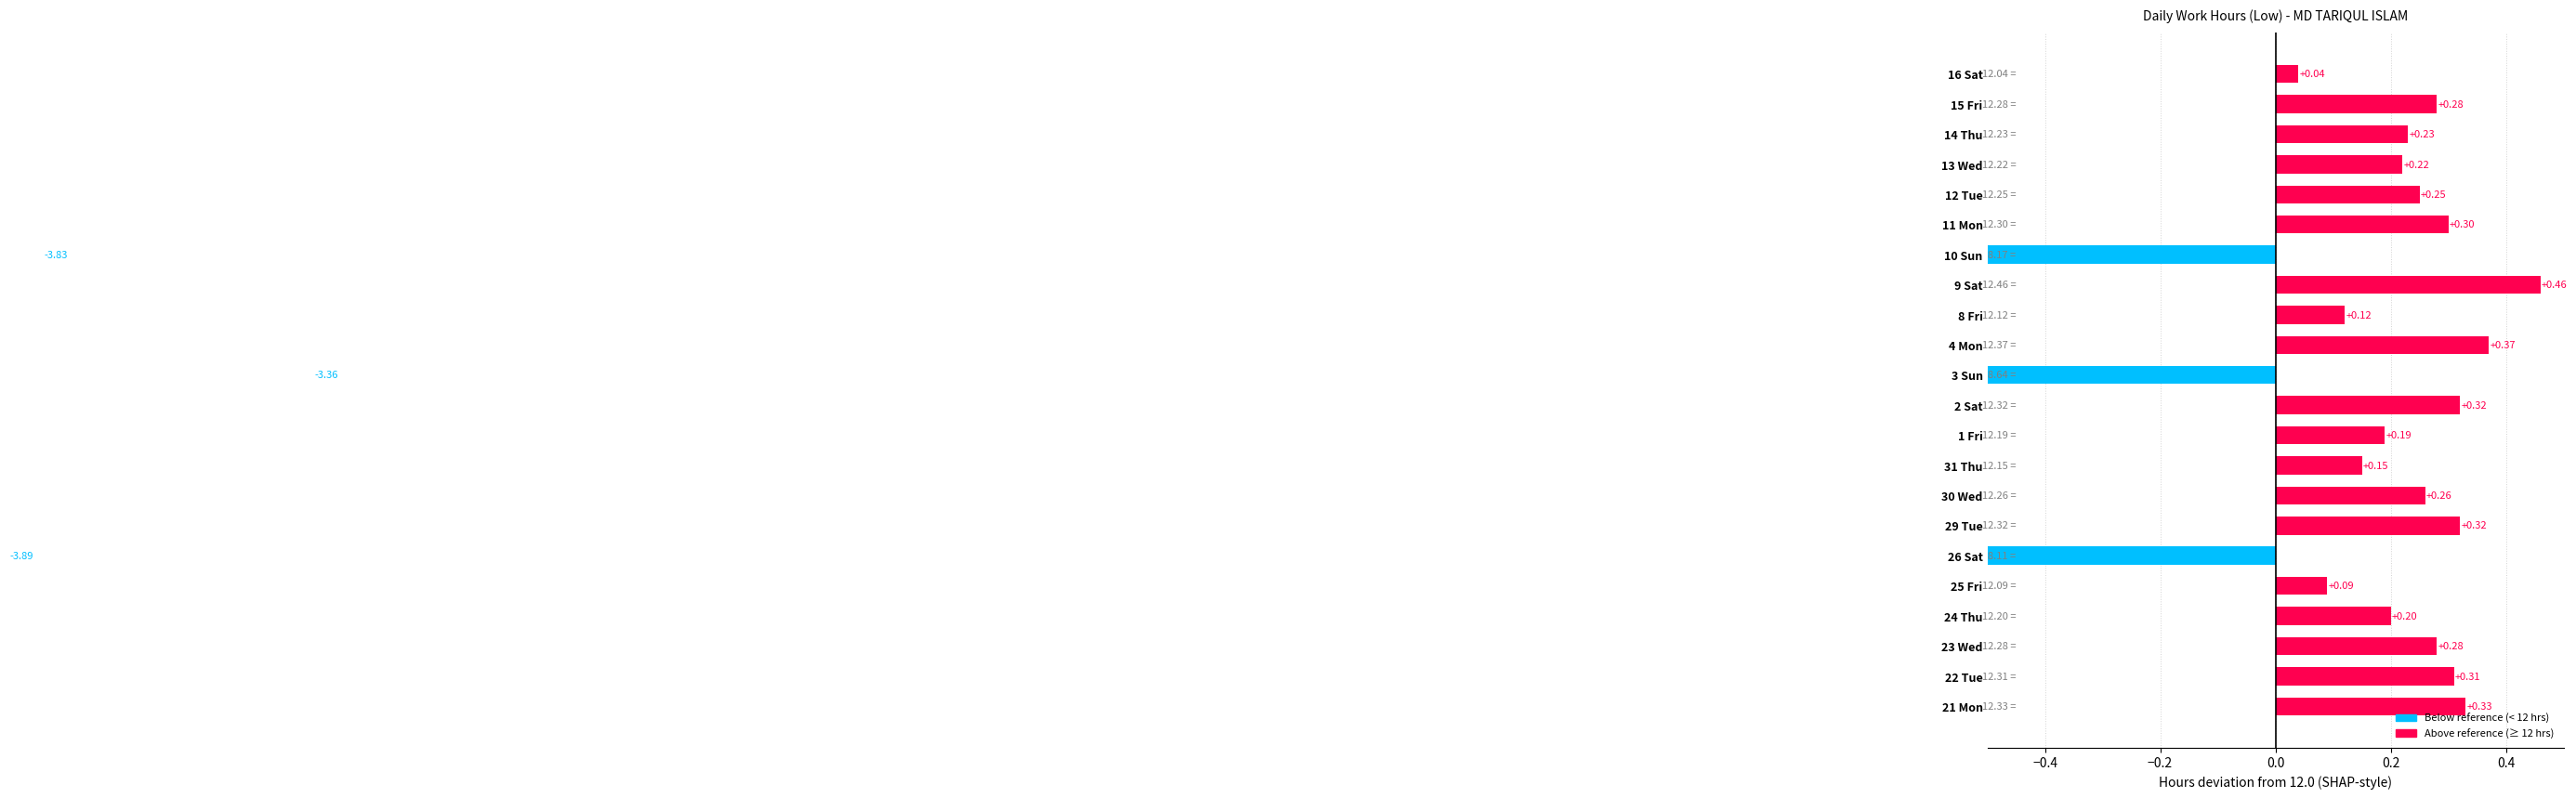

How many negative values are there?

3